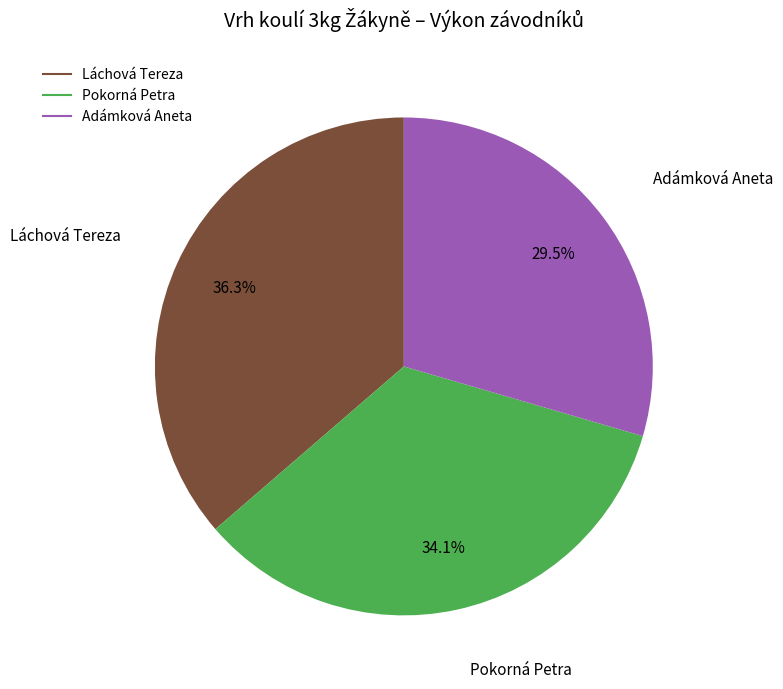

Is it true that Pokorná Petra is 34% of the pie?

True